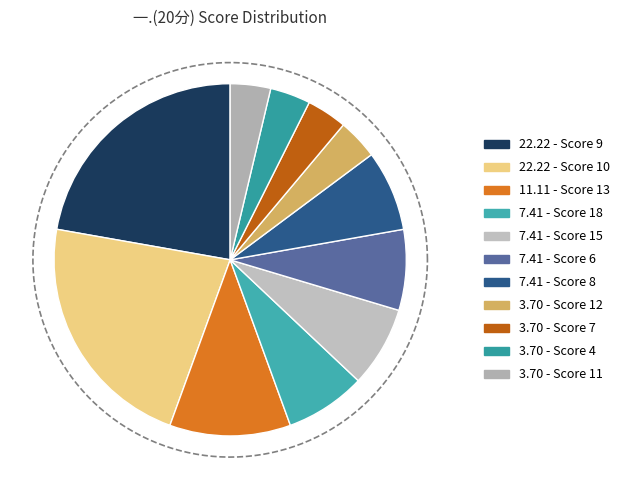

Does 靳真 represent more than half of the total?

No